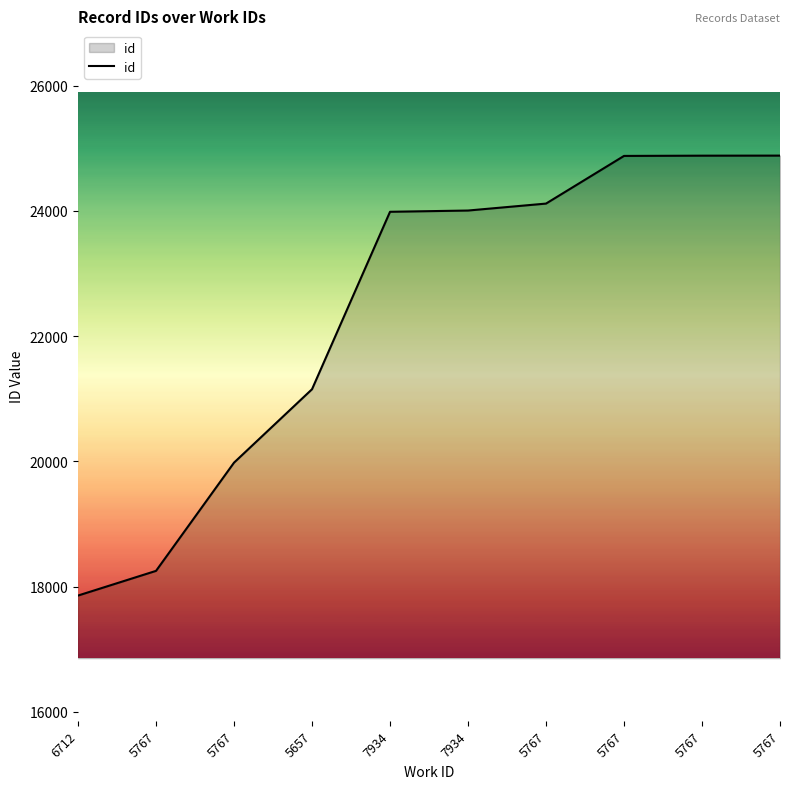

List the labels in order of value, smallest first.

6712, 5767, 5767, 5657, 7934, 7934, 5767, 5767, 5767, 5767